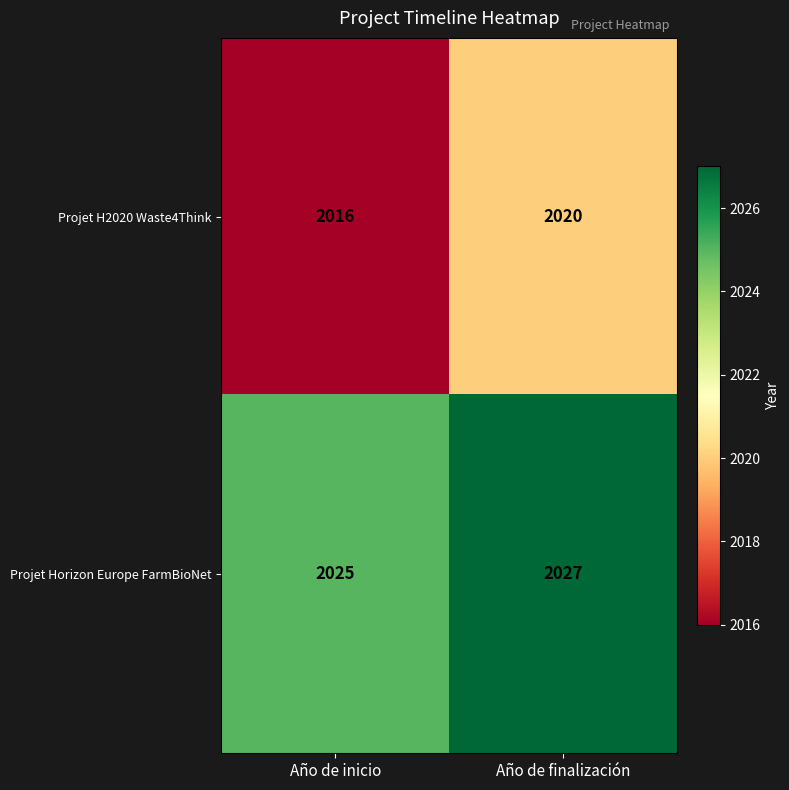

What is the average value of the Projet H2020 Waste4Think series?

2018